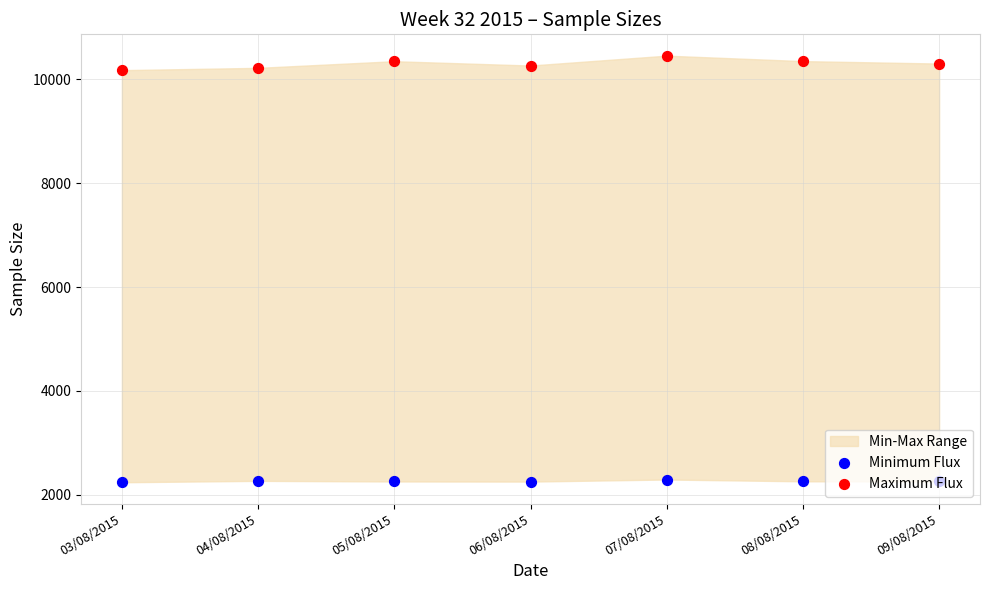

At which category is the sum across all series the highest?

07/08/2015